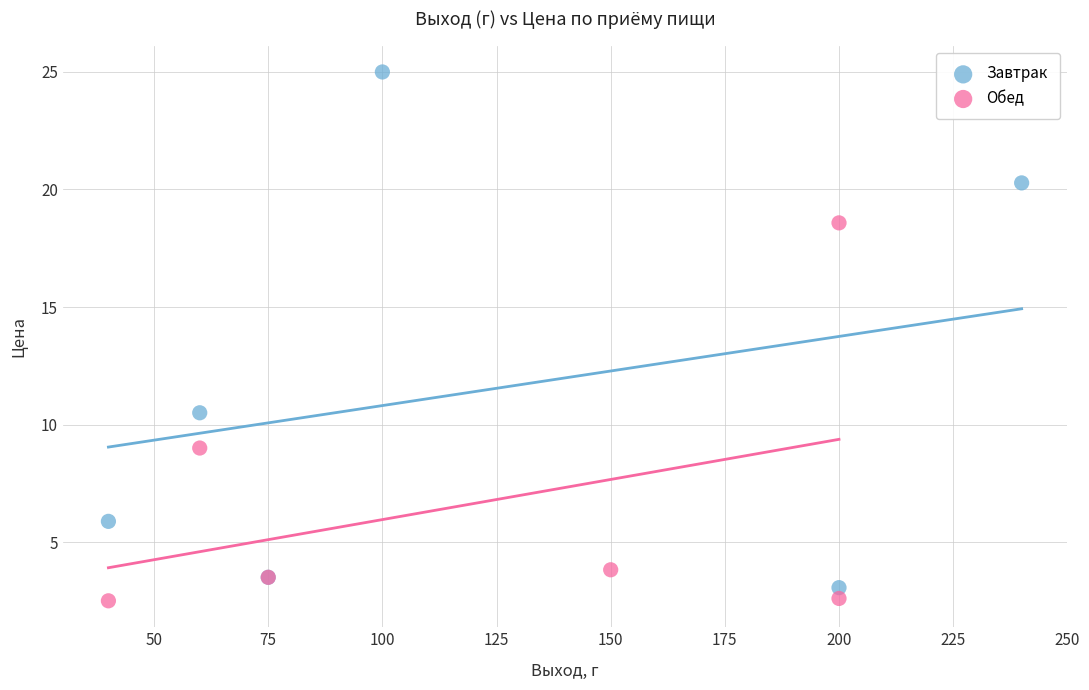

Which series reaches the maximum Y coordinate?

Завтрак